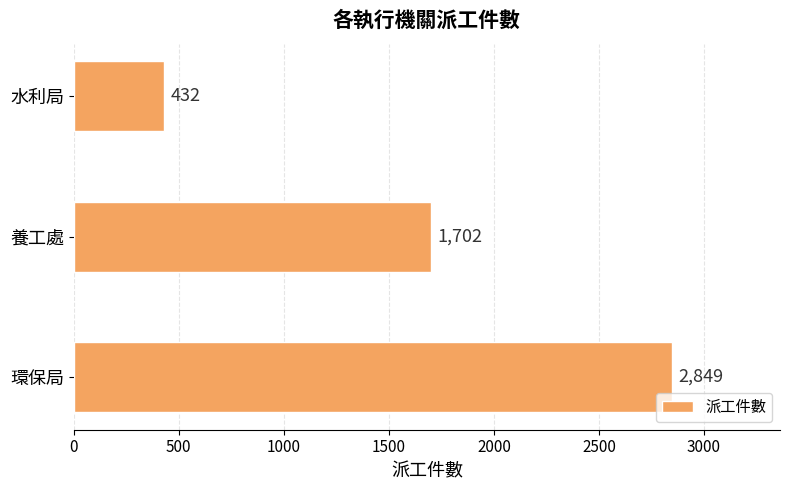

What is the difference between the maximum and second lowest values?

1147